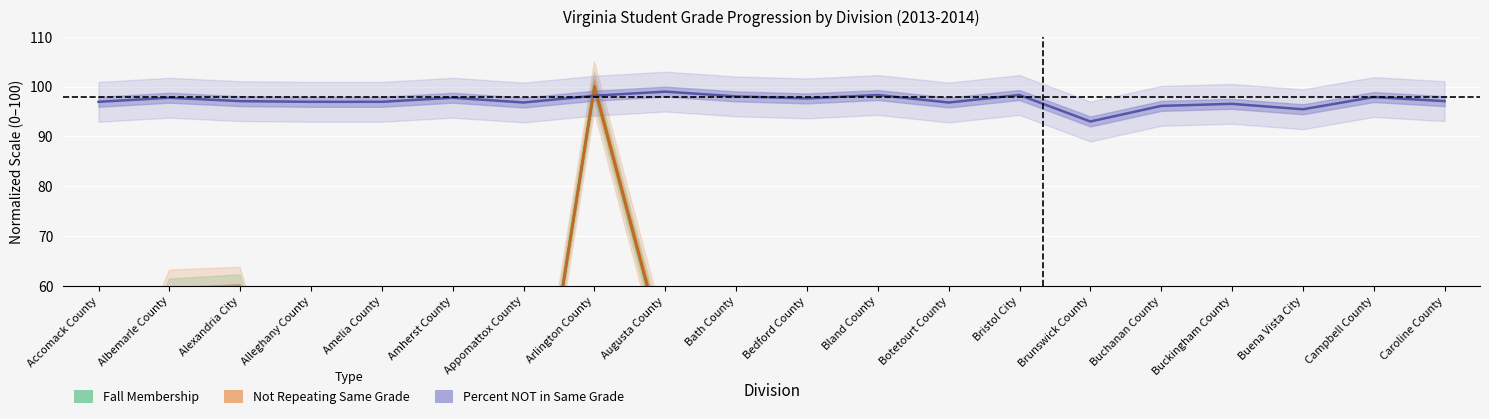

Which category has the highest value in the not_repeating series?

Arlington County